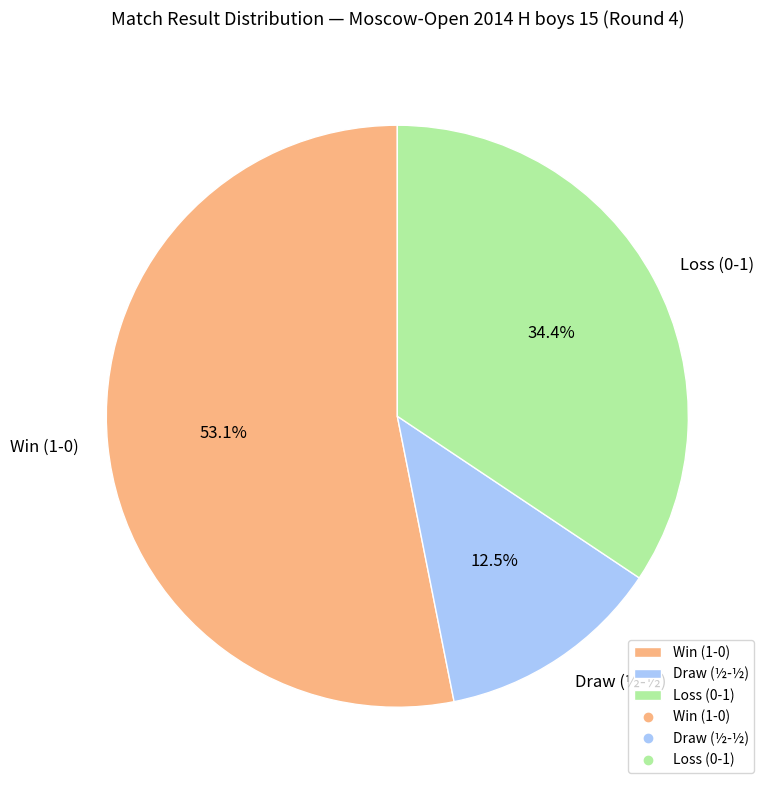

Count the number of slices in the pie.

3